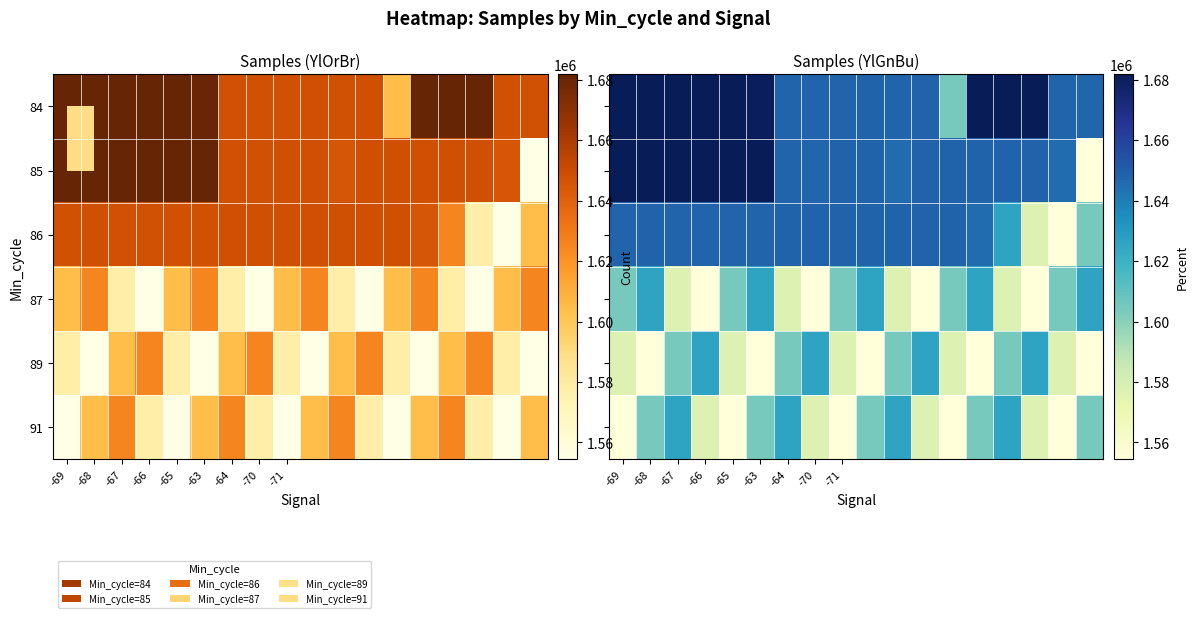

How many data points in 84 are above 1680376?

8